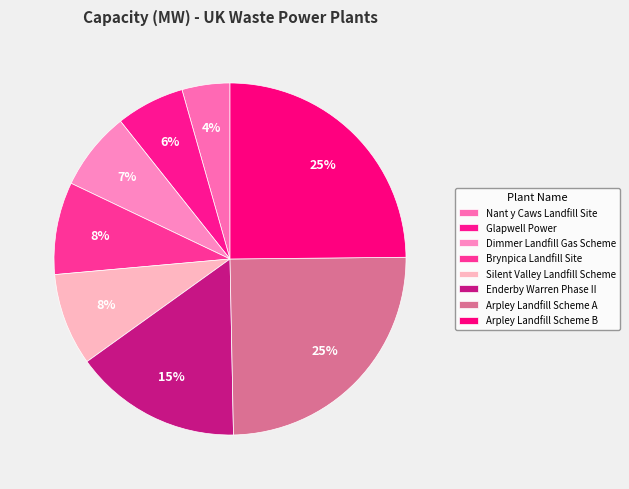

What is the change in value from Glapwell Power to Arpley Landfill Scheme A?

+5.9